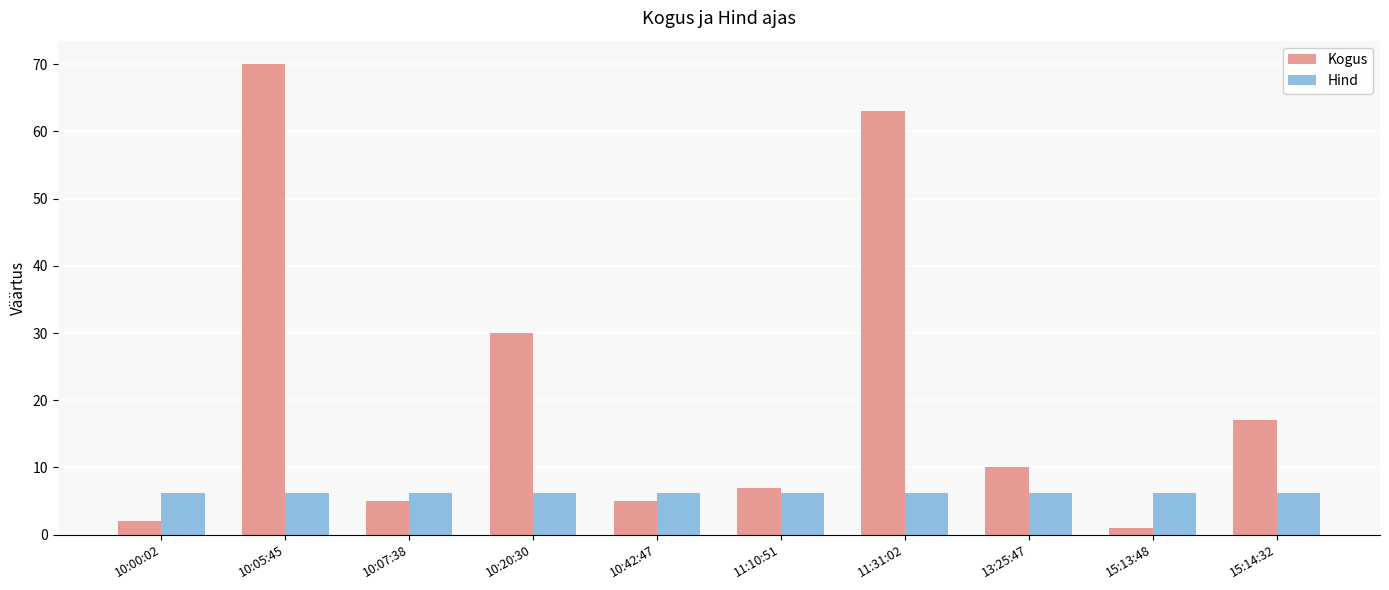

At how many categories does at least one series exceed 12?

4